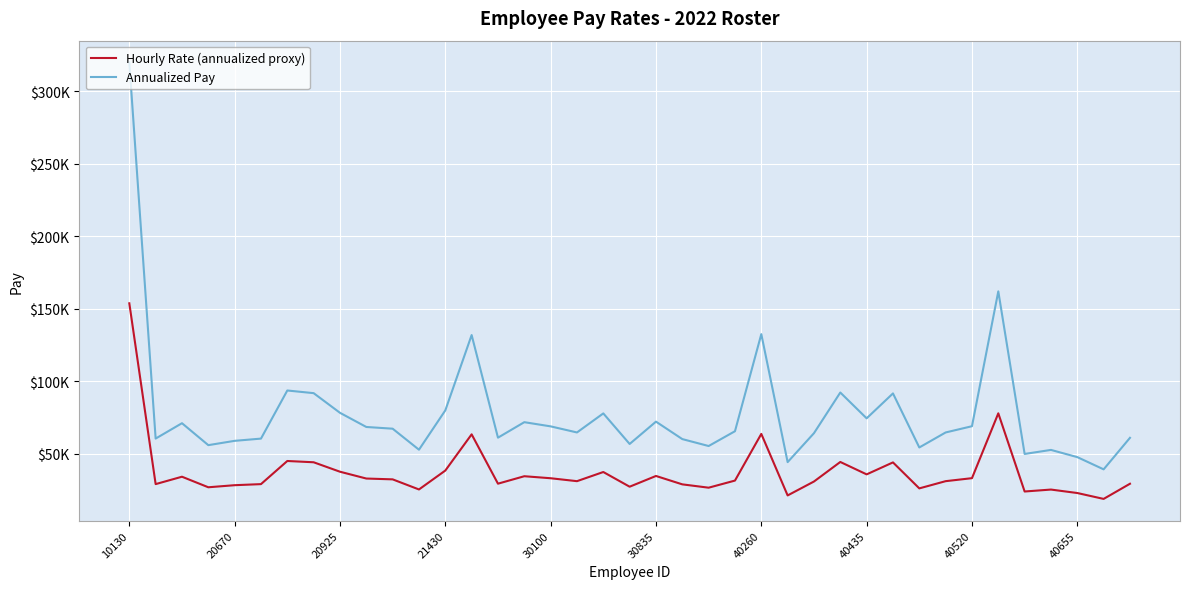

List the labels in order of Hourly Rate (annualized proxy) value, smallest first.

37, 25, 36, 34, 35, 11, 30, 22, 21430, 19, 30100, 21, 30835, 20670, 38, 14, 26, 17, 31, 23, 10, 40655, 16, 32, 20925, 15, 20, 28, 18, 40520, 12, 29, 40435, 27, 40260, 13, 24, 33, 10130